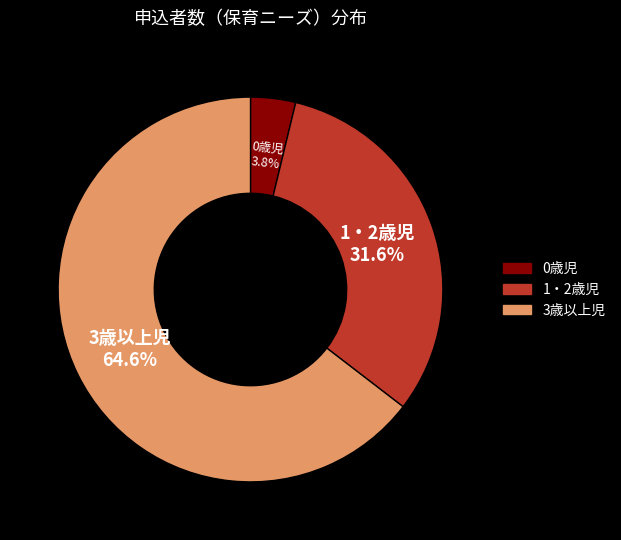

Does 0歳児 represent more than half of the total?

No